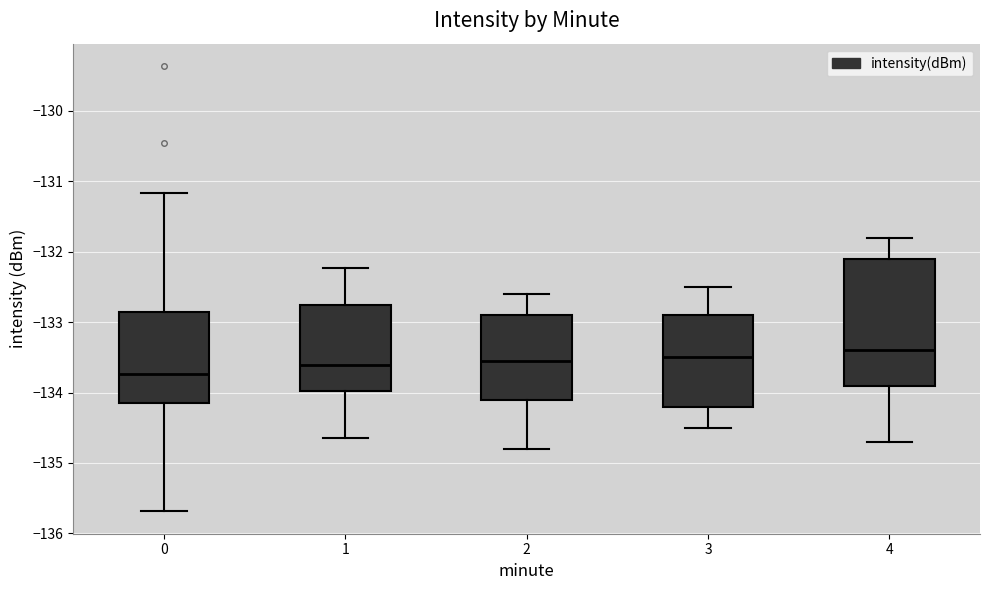

Reading left to right, read every box against the y-axis: the position of its median line, the range the box covers, and the ends of its whiskers. The values are not printed on the chart, so give them approximately, as read against the axis.

0: median -133.7, box -134.1 to -132.9, whiskers -135.7 to -131.2
1: median -133.6, box -134.0 to -132.8, whiskers -134.6 to -132.2
2: median -133.5, box -134.1 to -132.9, whiskers -134.8 to -132.6
3: median -133.5, box -134.2 to -132.9, whiskers -134.5 to -132.5
4: median -133.4, box -133.9 to -132.1, whiskers -134.7 to -131.8